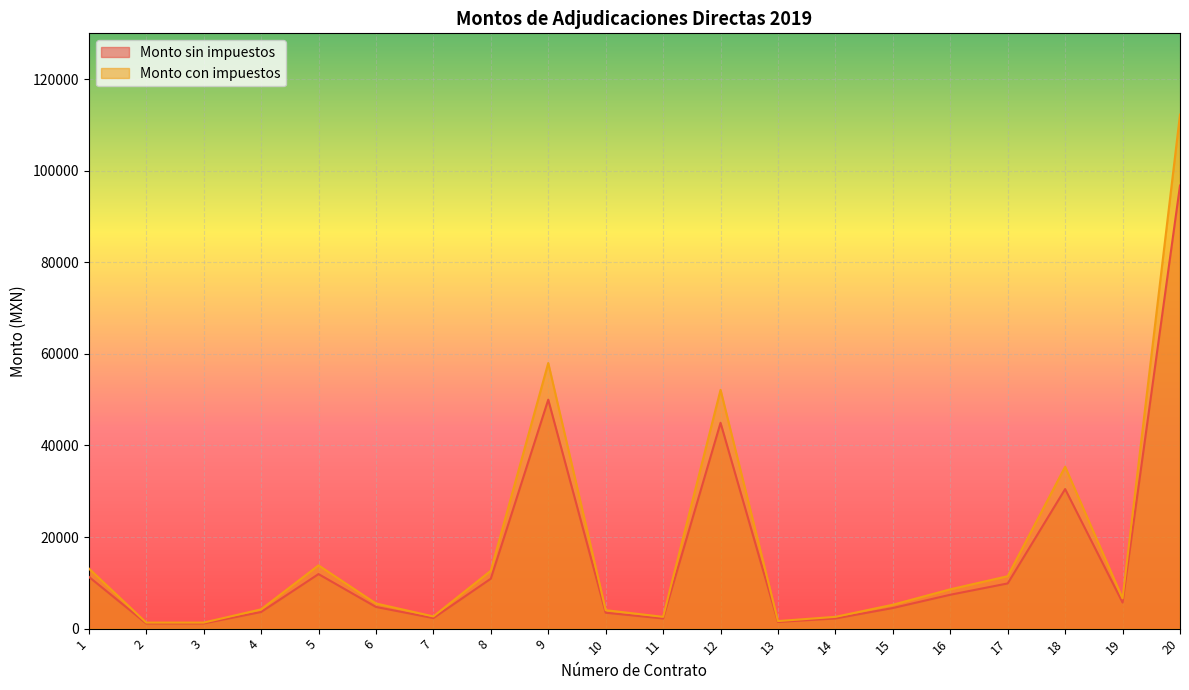

In Monto con impuestos, how many points are lower than both neighbors (excluding endpoints)?

4